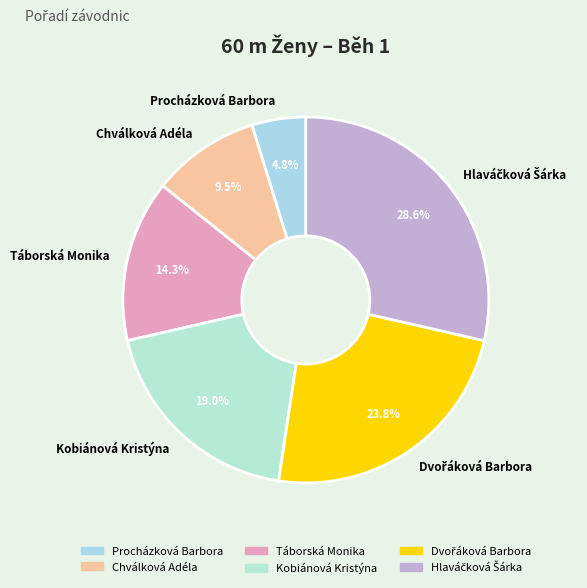

Is it true that Kobiánová Kristýna is 10% of the pie?

False